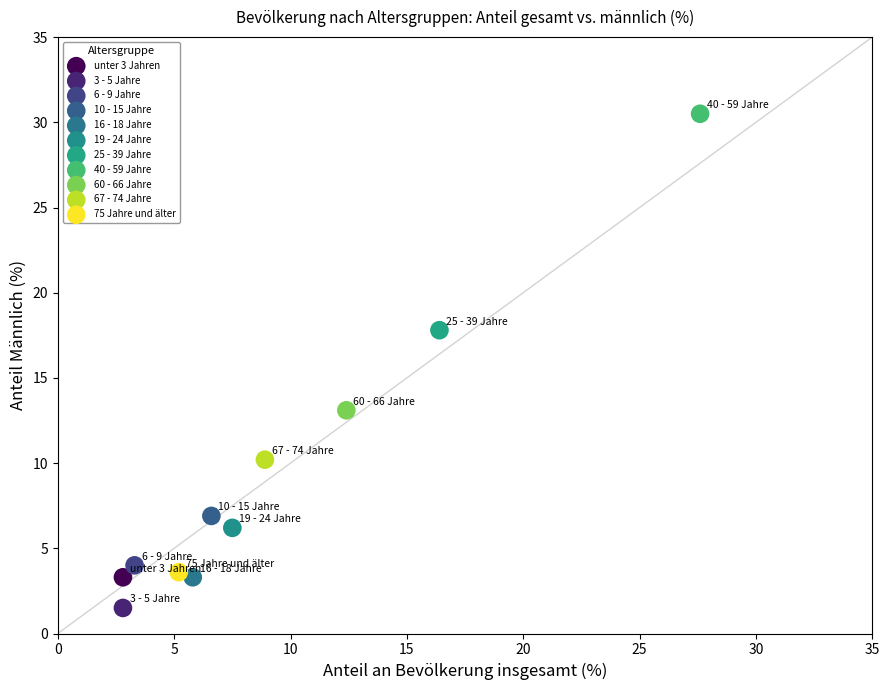

Which series contains the highest Y value?

40 - 59 Jahre